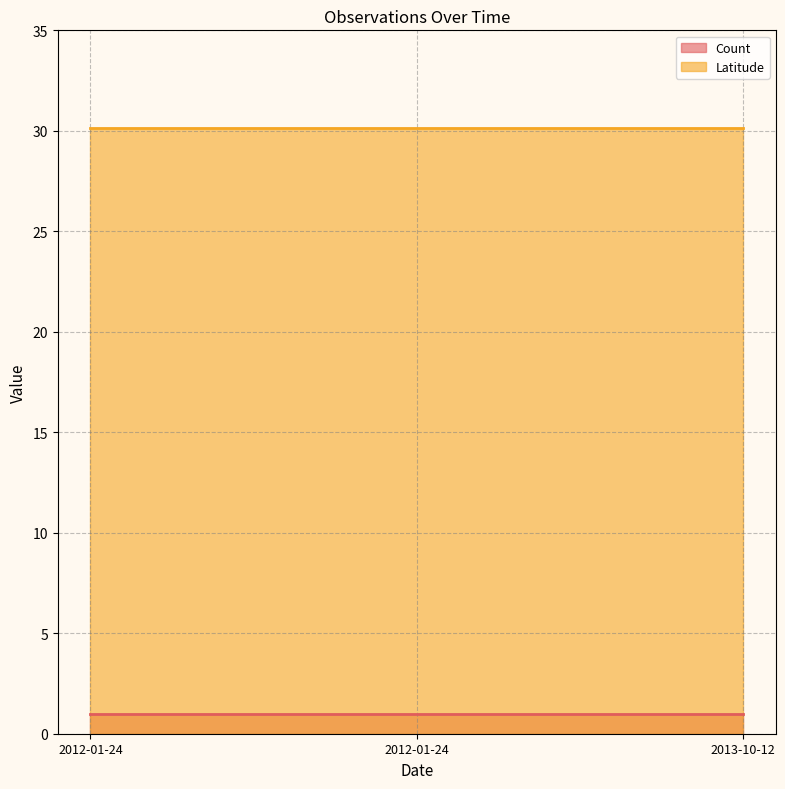

Is it true that Latitude equals 30.2 at 2012-01-24?

True